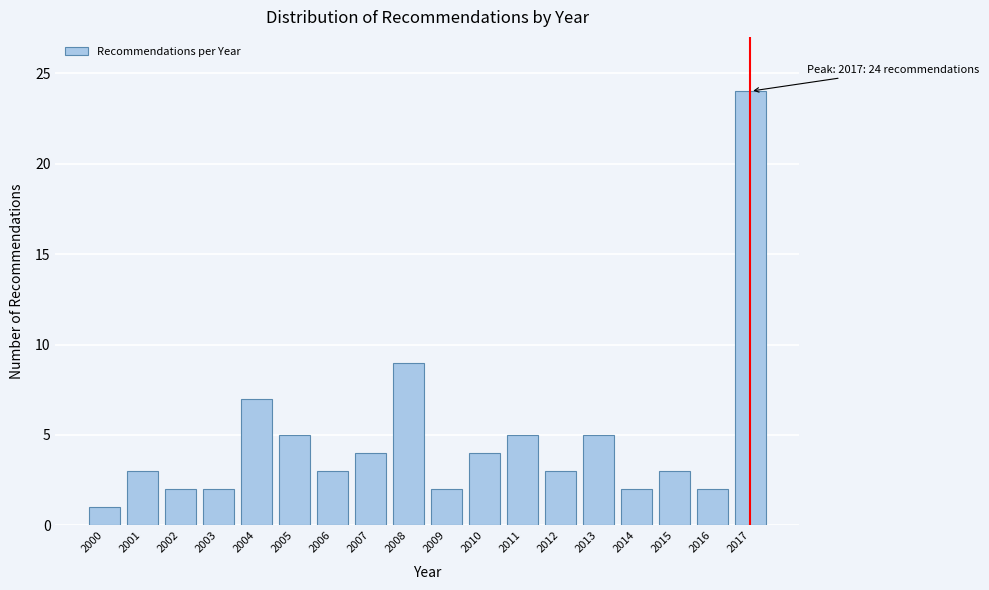

Reading left to right, list all the values displayed in this chart.

1	3	2	2	7	5	3	4	9	2	4	5	3	5	2	3	2	24